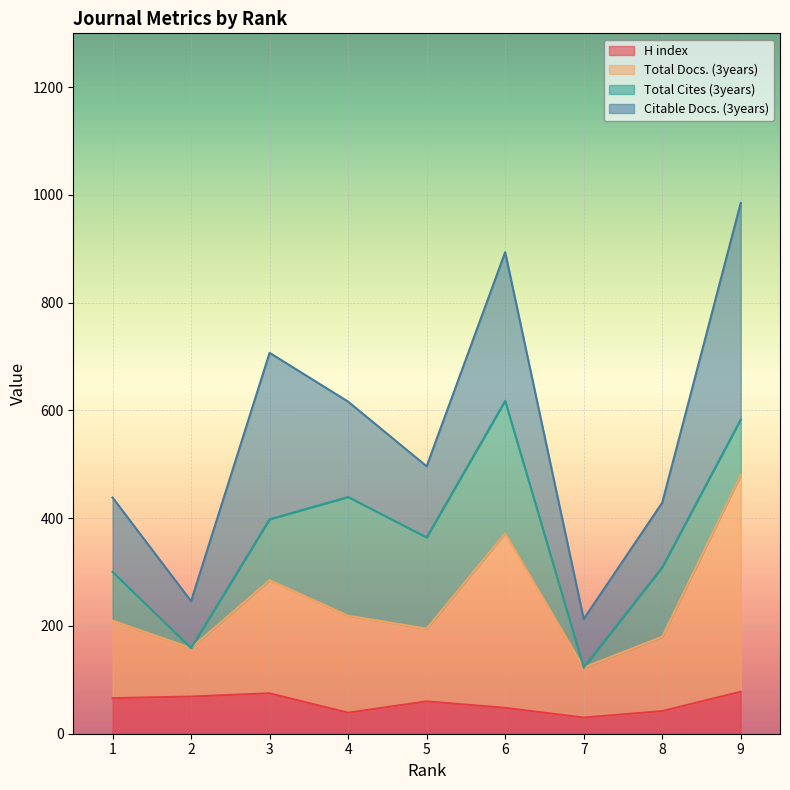

What is the lowest value of the H index series?

30.0